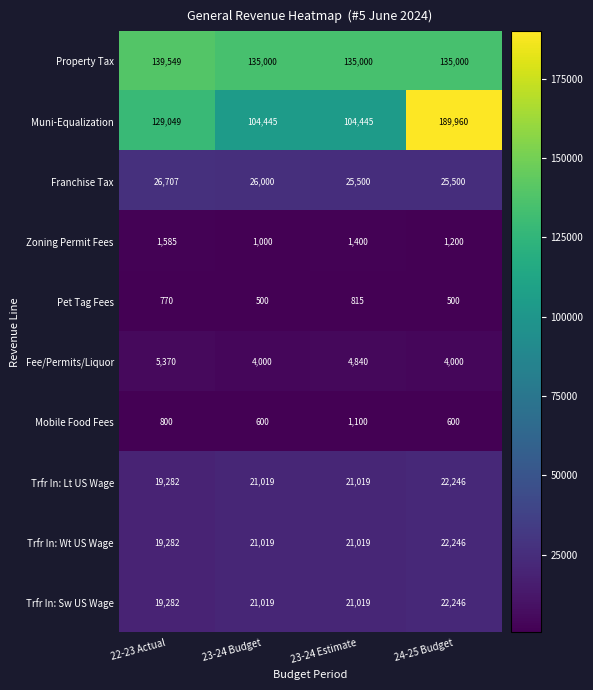

Is it true that Trfr In: Wt US Wage equals 22246 at 24-25 Budget?

True